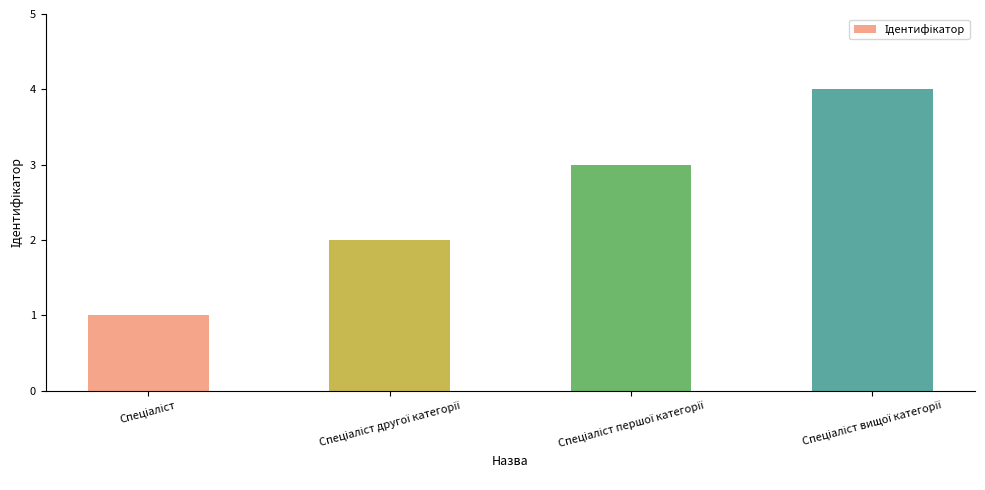

What is the greatest value displayed?

4